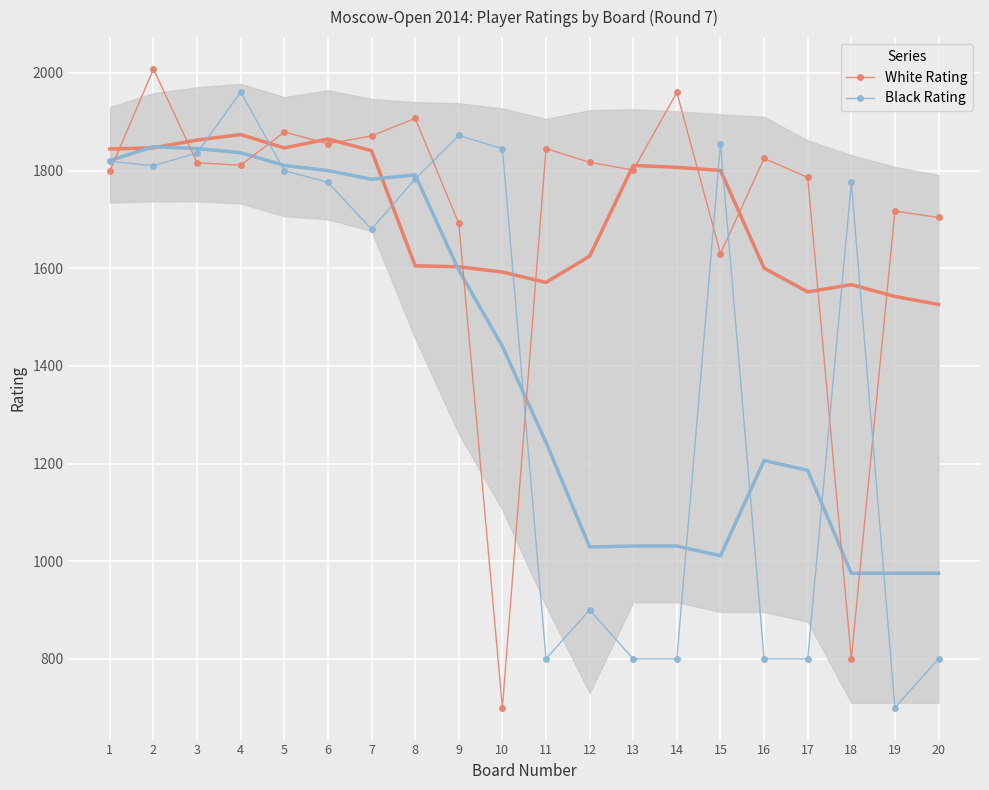

Where is White Rating nearest to the value 1354?

15